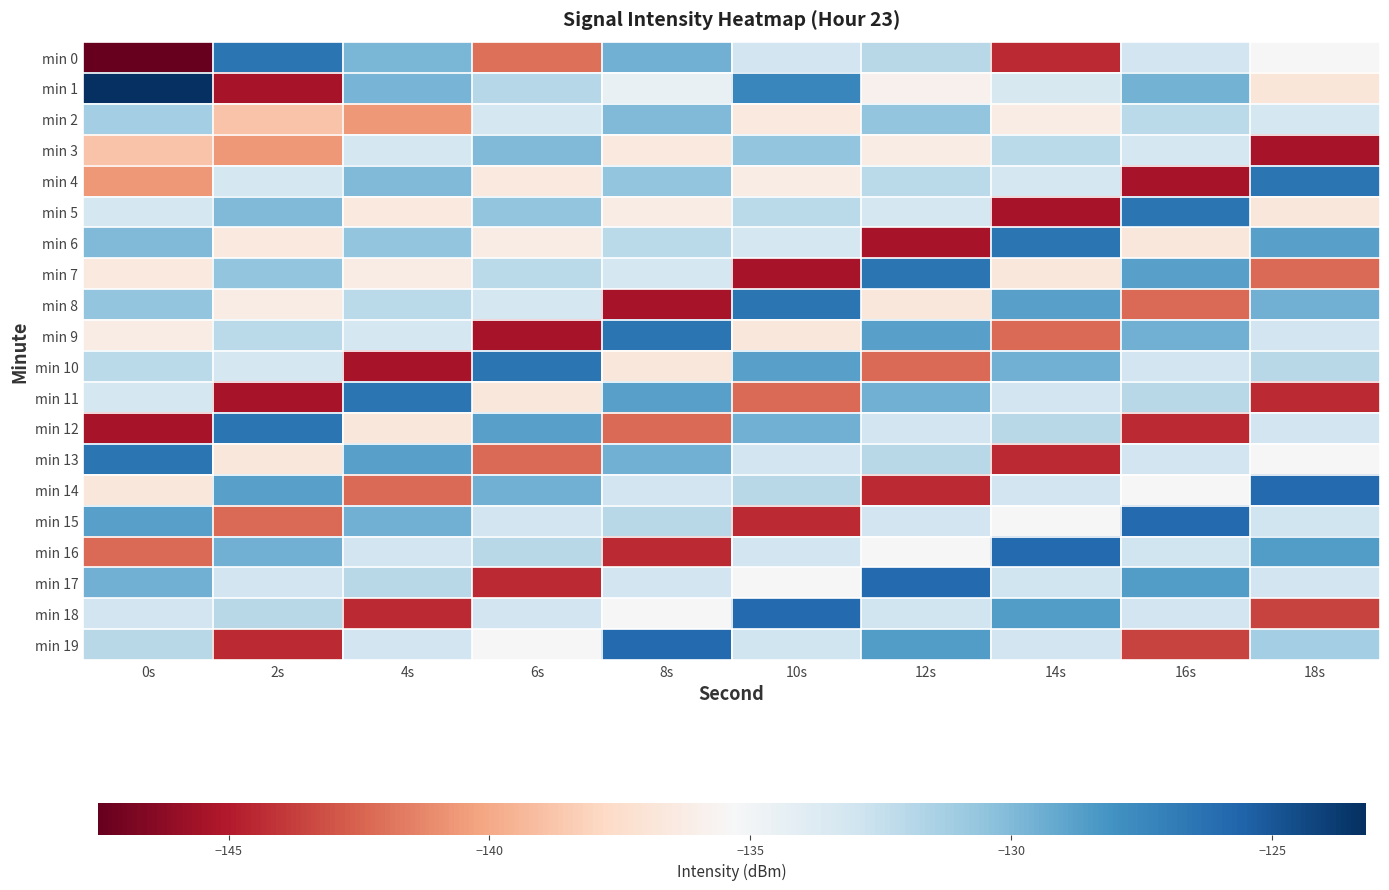

Which series changed the most between 2s and 10s?

min 1